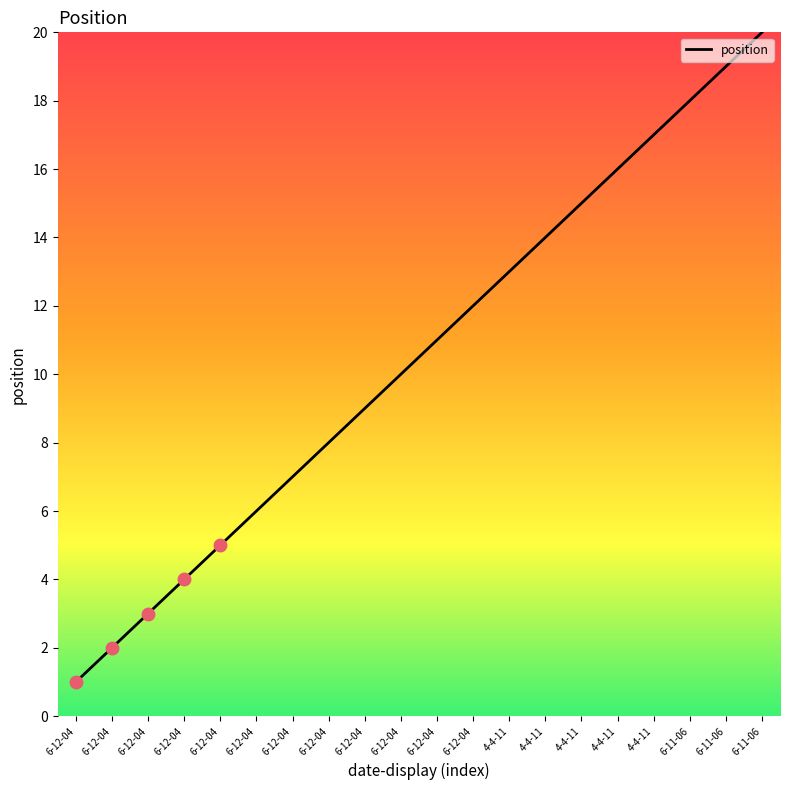

What is the label of the 6th point from the right?

4-4-11